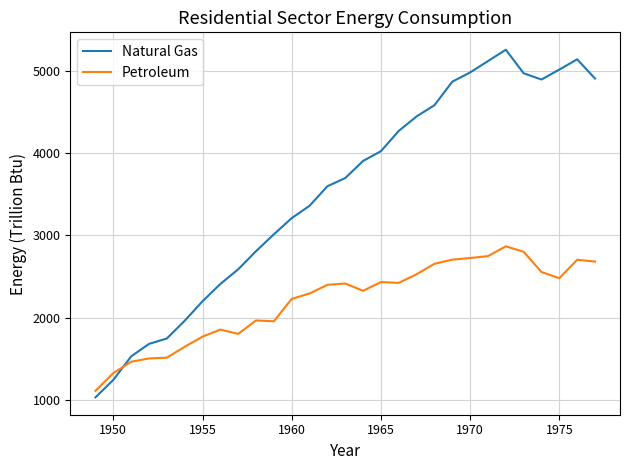

Which series has the largest range (max minus min)?

Natural Gas